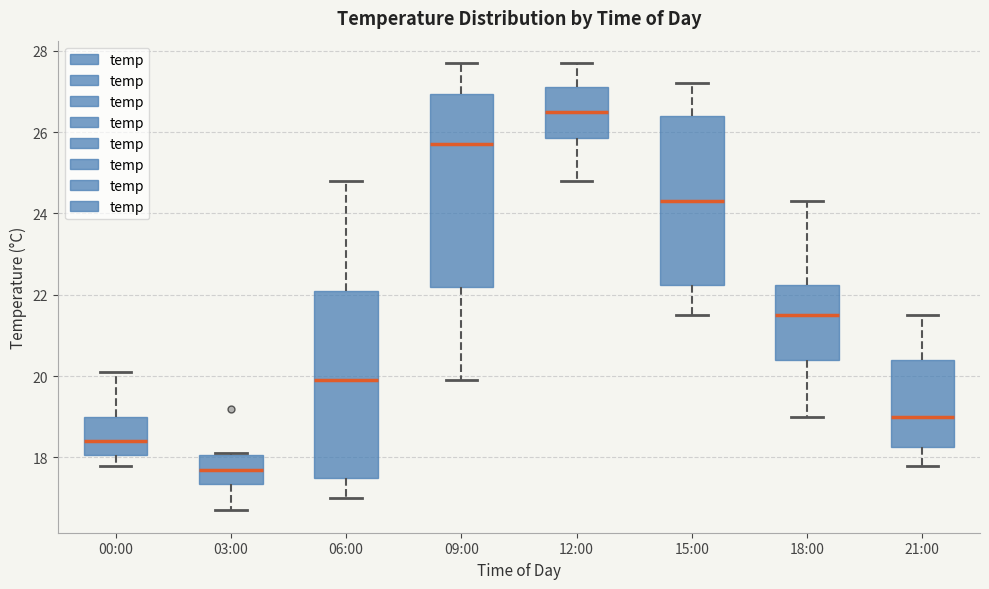

Where is the lower edge of the box for 06:00 on the y-axis? The values are not printed on the chart, so give them approximately, as read against the axis.

17.6